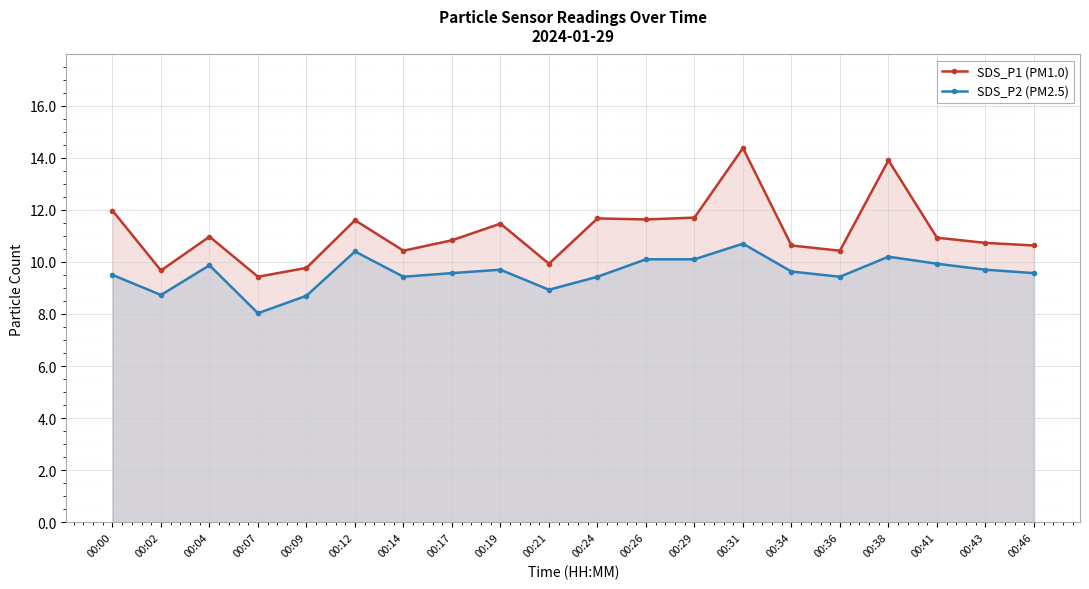

What is the approximate value of SDS_P1 (PM1.0) at 00:46?

10.6